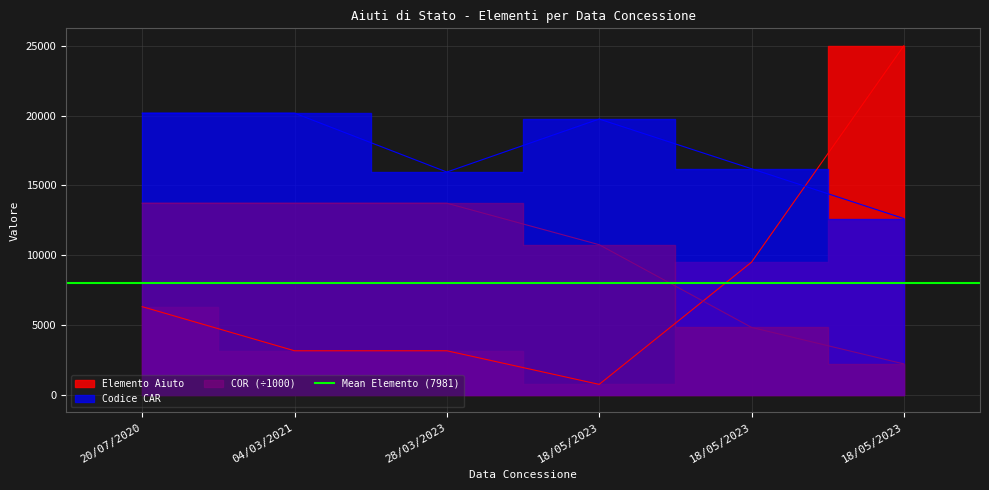

Where is COR nearest to the value 7970?

18/05/2023